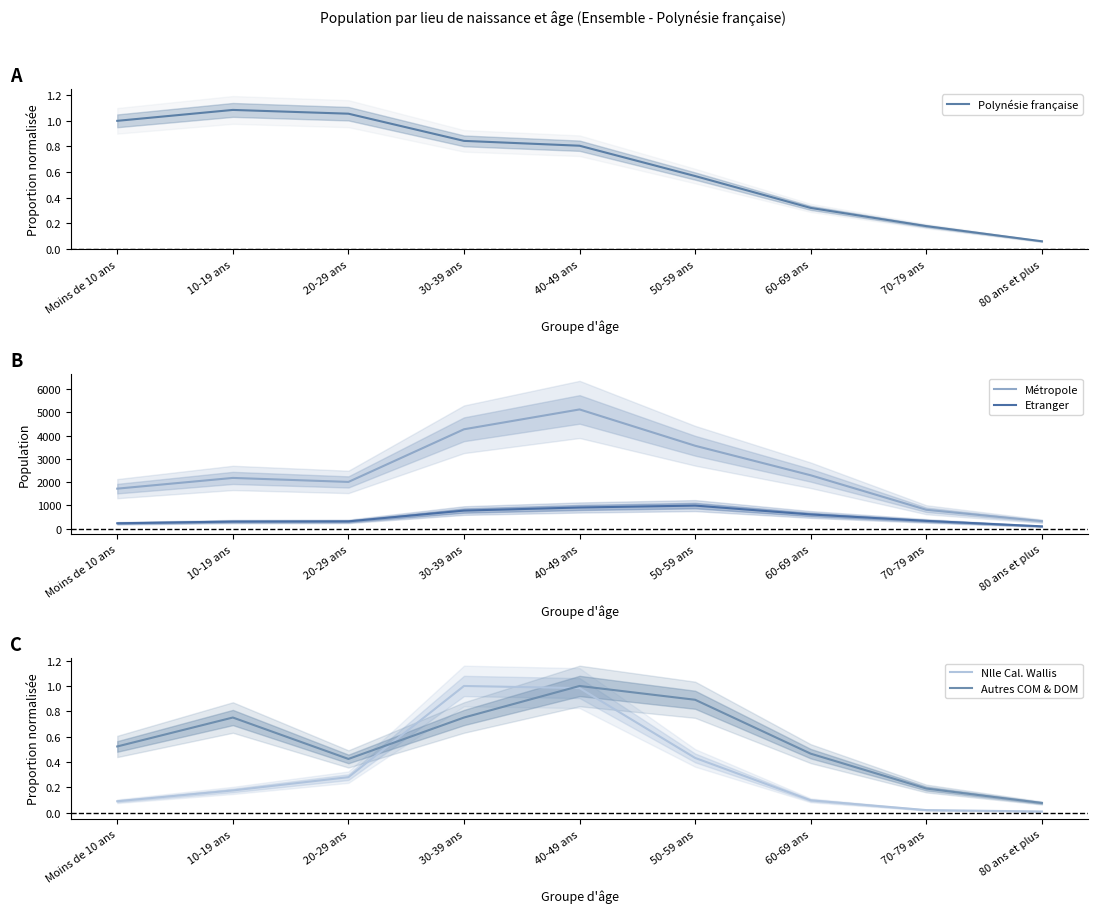

Is the value of Nlle Cal. Wallis at 60-69 ans greater than the value of Polynésie française at Moins de 10 ans?

No